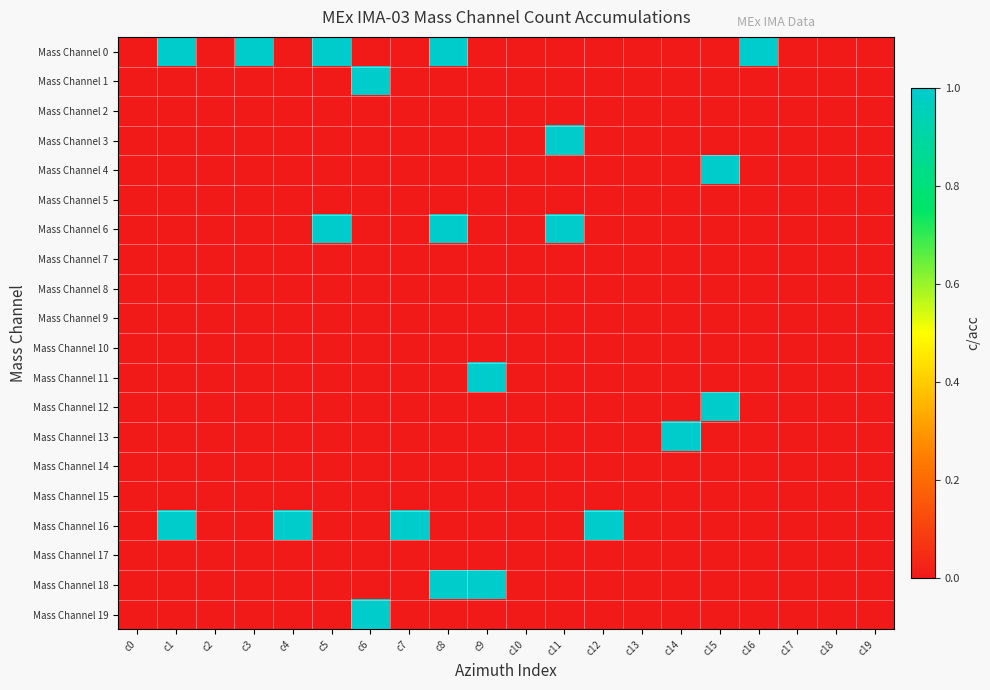

How many series are shown in this chart?

20